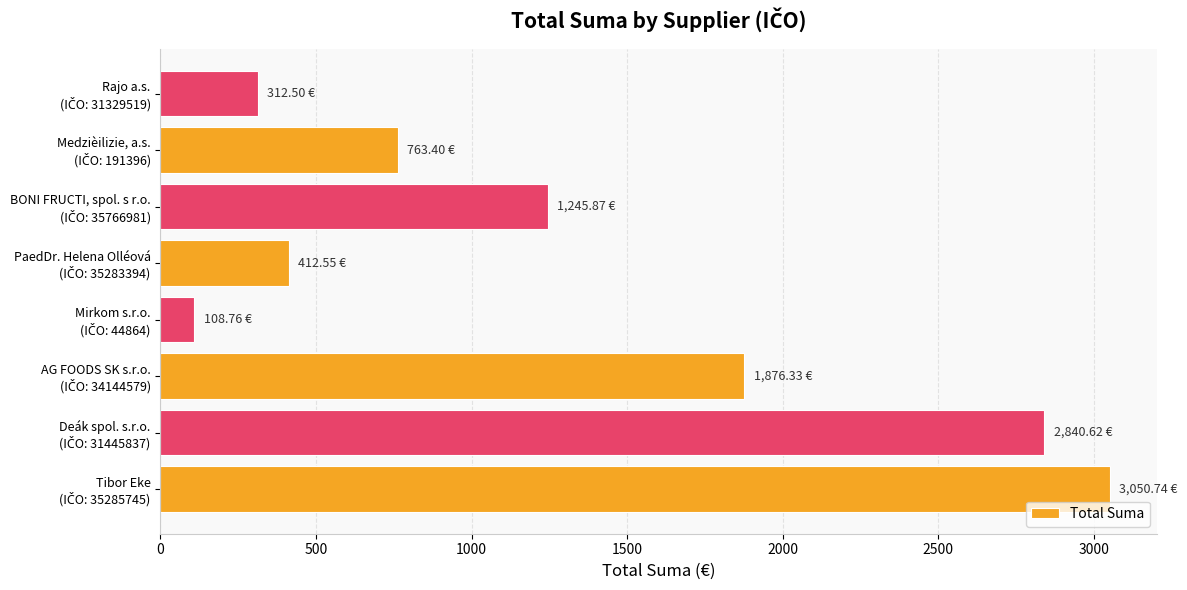

What is the difference between the second highest and minimum values?

2731.9